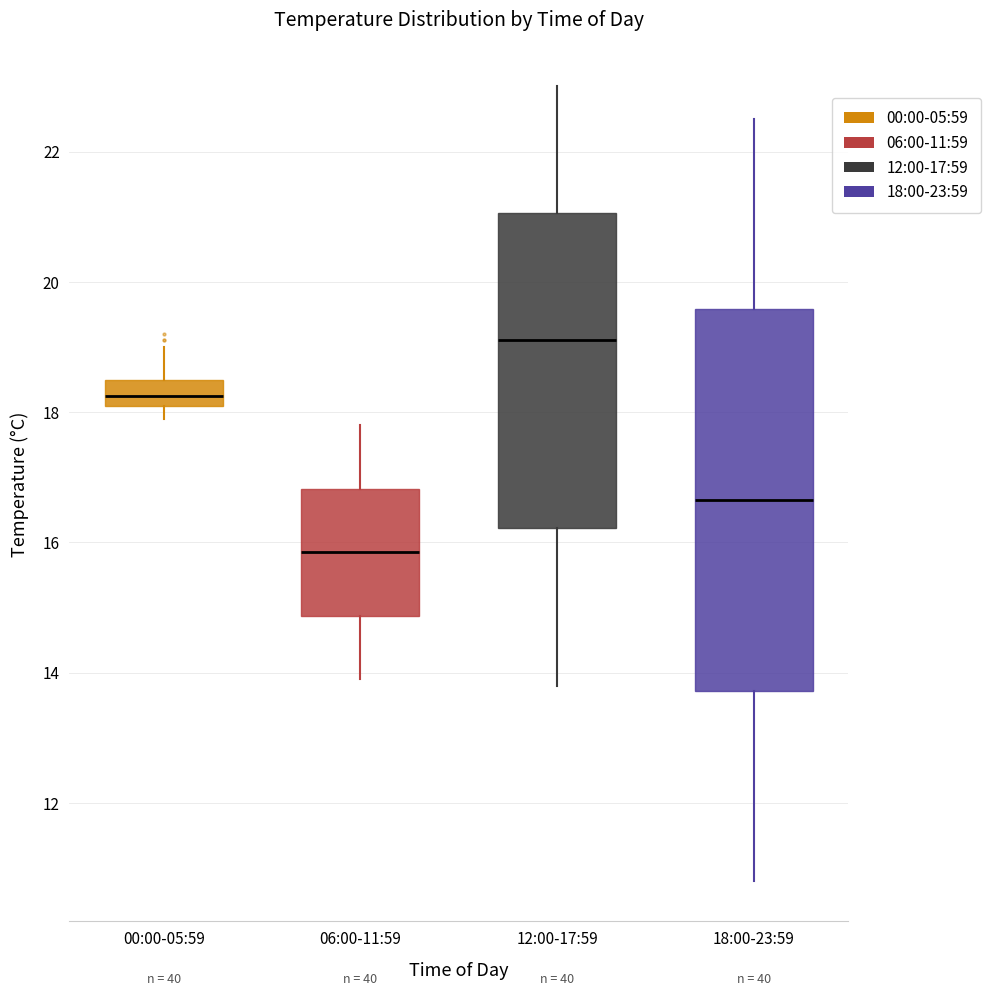

Reading left to right, transcribe this box plot: for each box, give where its median line is, the range the box spans, and where its two whiskers end, as read against the y-axis. The values are not printed on the chart, so give them approximately, as read against the axis.

00:00-05:59: median 18.2 (inside the box), box 18.2 to 18.6, whiskers 18.0 to 19.0
06:00-11:59: median 15.8, box 14.8 to 16.8, whiskers 14.0 to 17.8
12:00-17:59: median 19.2, box 16.2 to 21.0, whiskers 13.8 to 23.0
18:00-23:59: median 16.6, box 13.8 to 19.6, whiskers 10.8 to 22.6